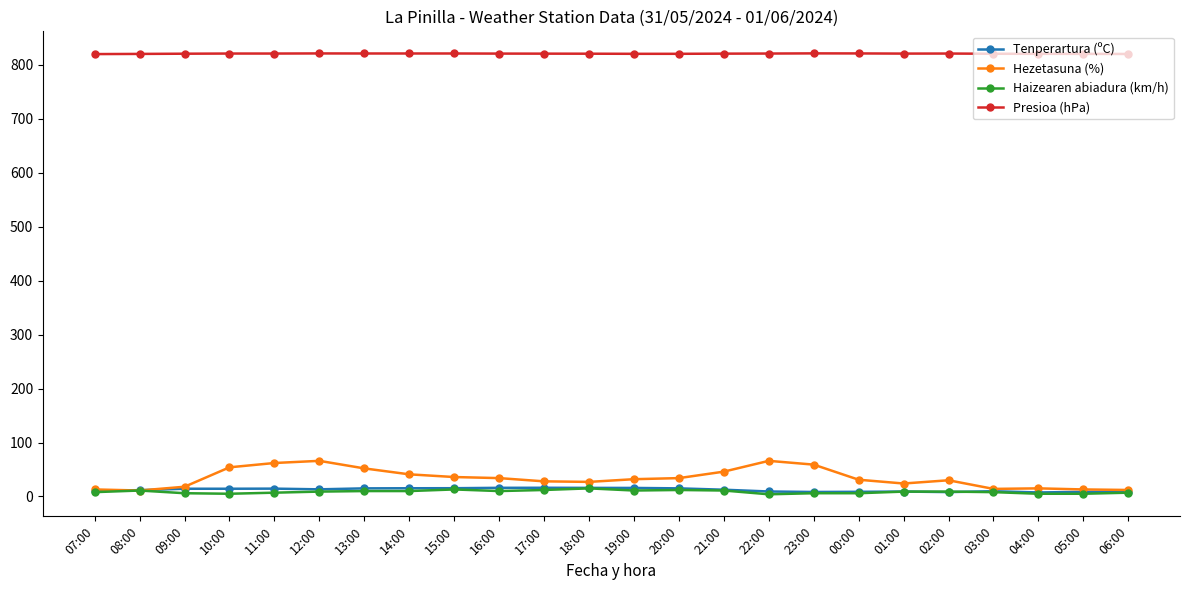

What is the greatest value displayed?

821.2